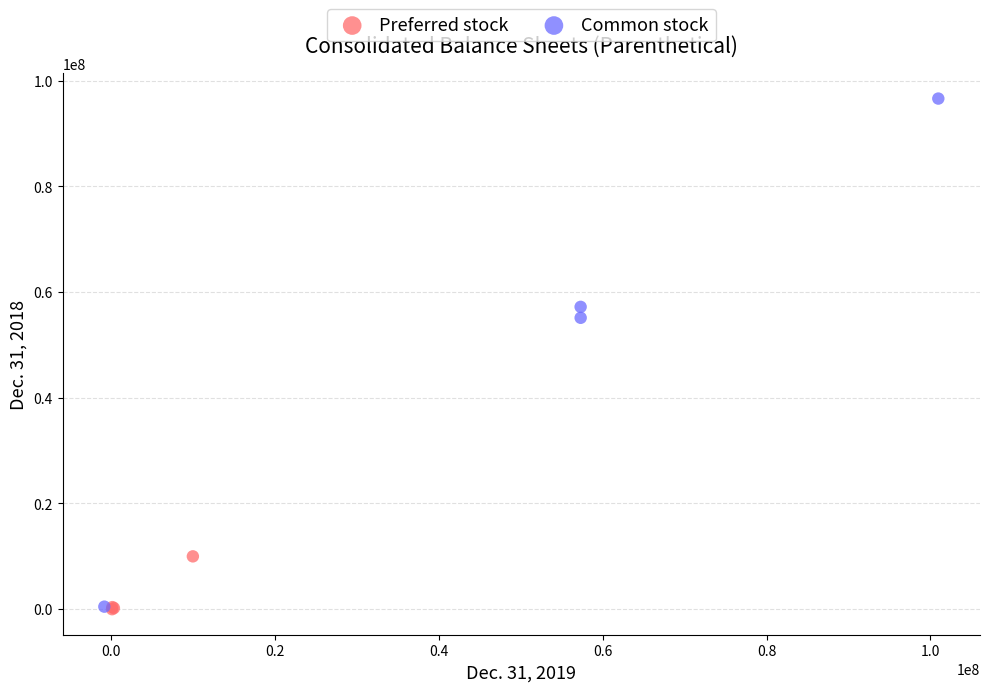

Which series contains the highest Y value?

Common stock